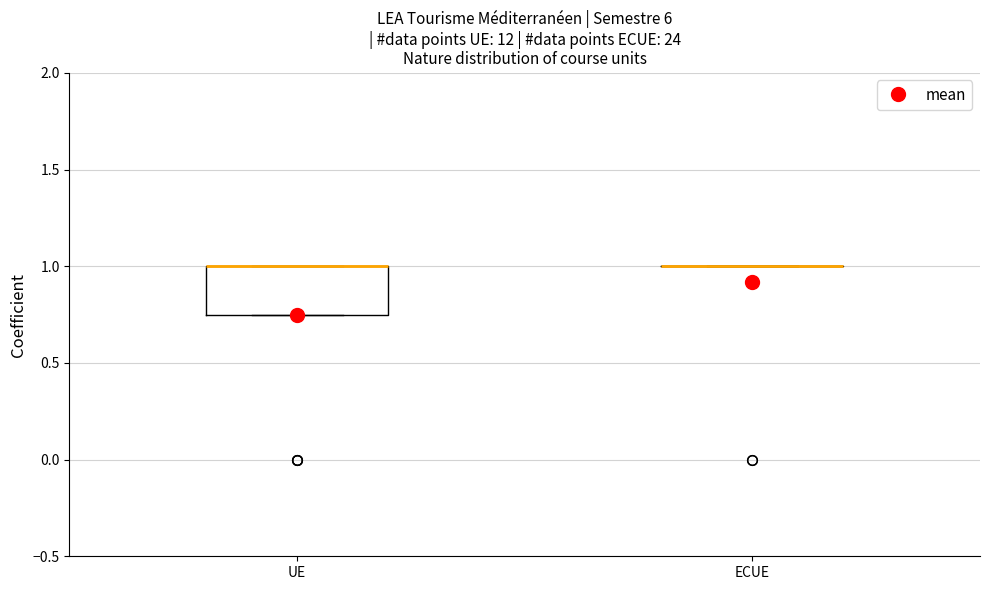

Reading left to right, transcribe this box plot: for each box, give where its median line is, the range the box spans, and where its two whiskers end, as read against the y-axis. The values are not printed on the chart, so give them approximately, as read against the axis.

UE: median 1.00 (drawn on the box's upper edge), box 0.75 to 1.00, whiskers 0.75 to 1.00
ECUE: box collapsed to a line at 1.00, whiskers 1.00 to 1.00